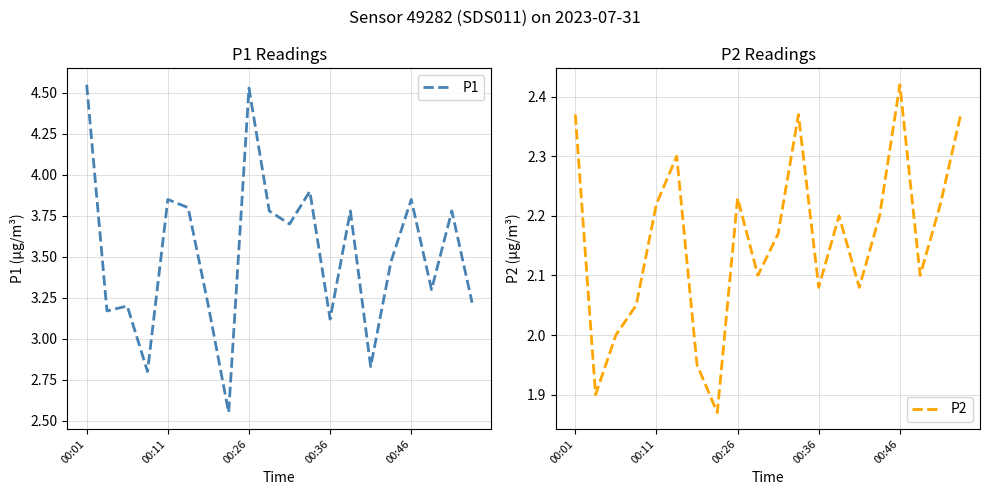

At which label does P2 reach its peak?

00:46